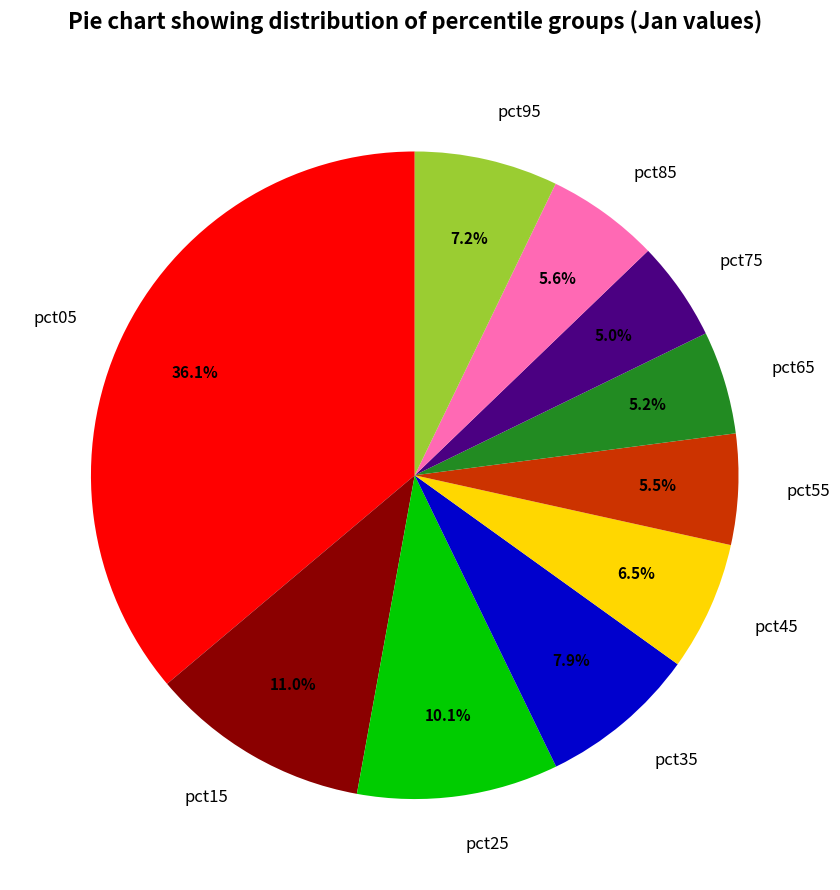

Is there any slice that represents more than half of the pie?

No